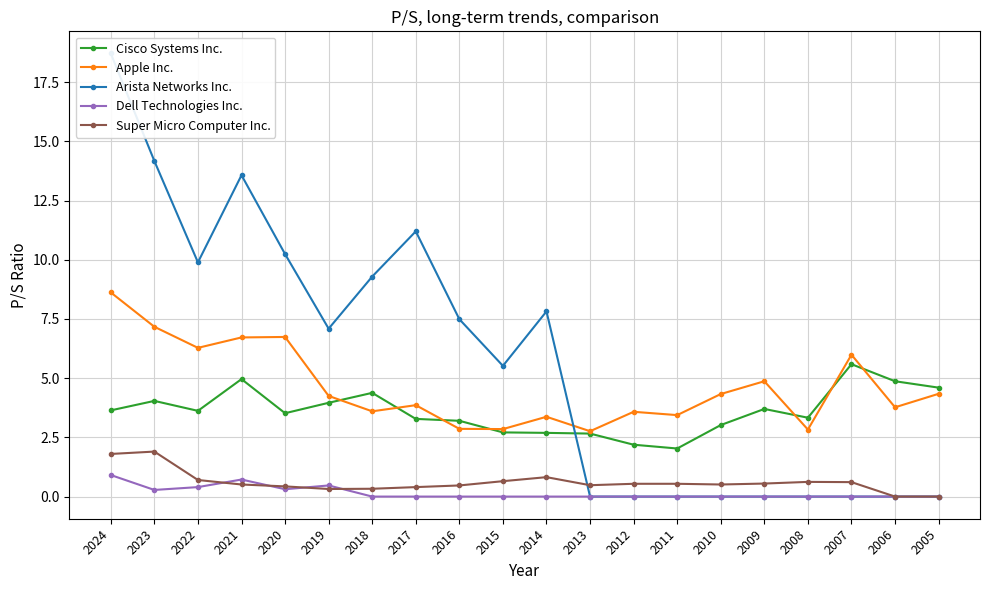

How many interior local peaks does the Super Micro Computer Inc. series have?

3